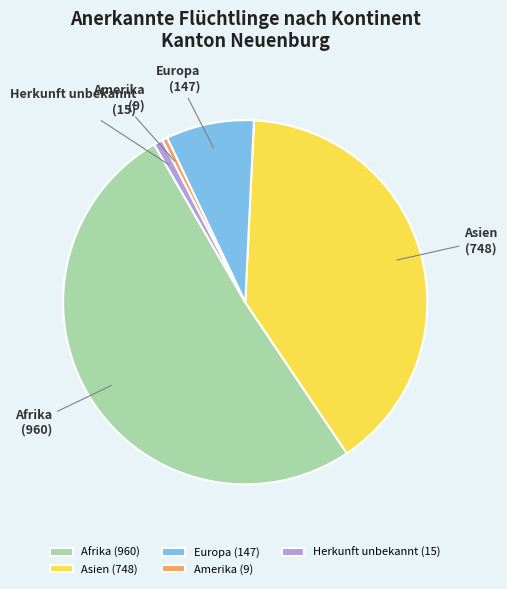

Is it true that Europa is 8% of the pie?

True